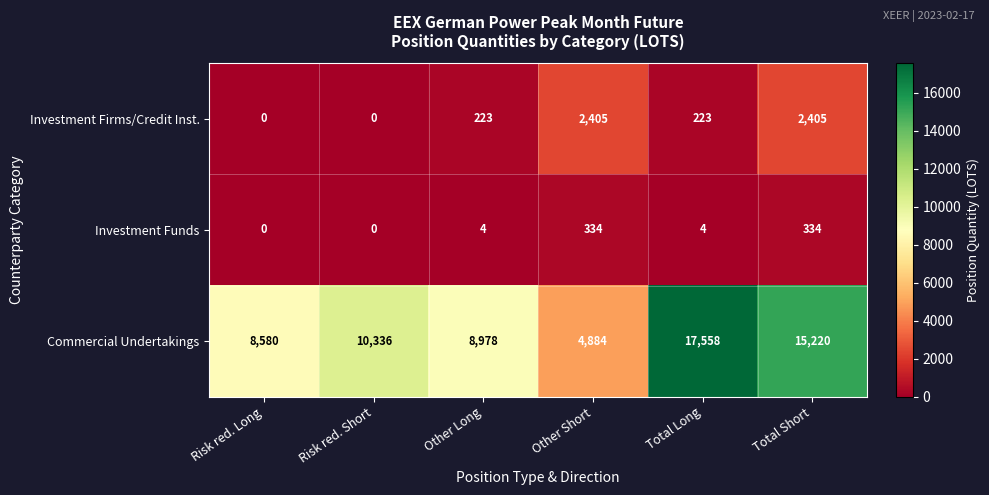

Is it true that Commercial Undertakings equals 15220 at Total Short?

True